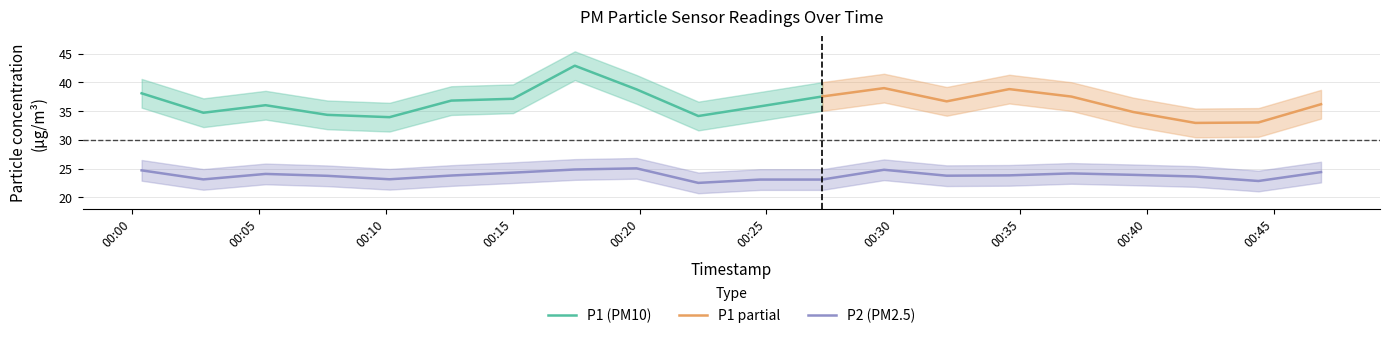

What is the maximum value for P2 (PM2.5)?

25.1